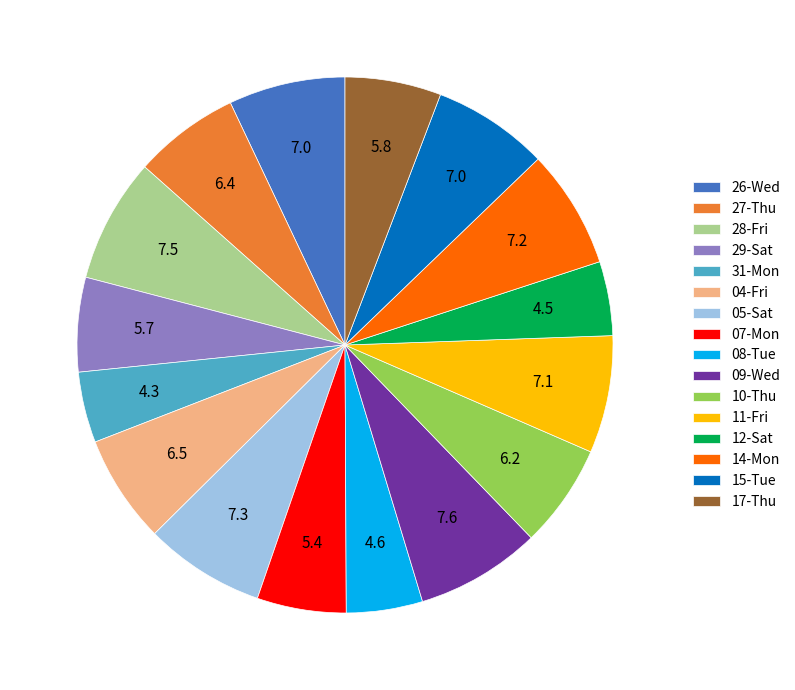

The 10-Thu slice represents 1% of the pie. True or false?

False